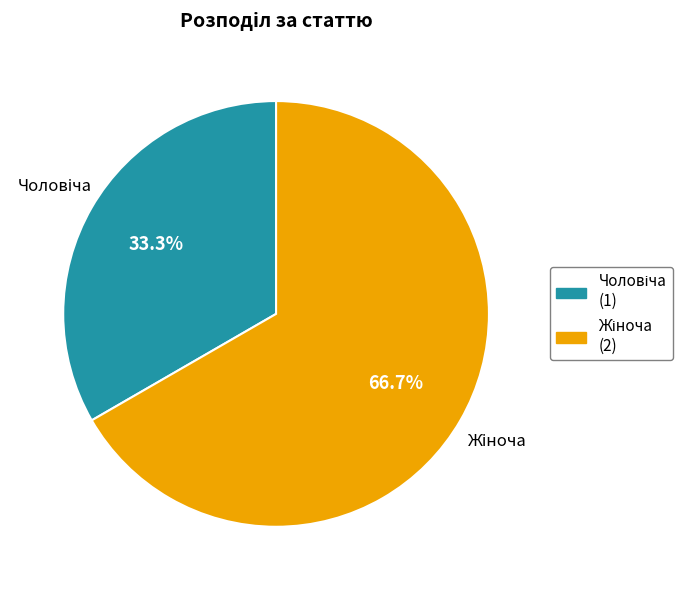

How many segments does this pie chart have?

2